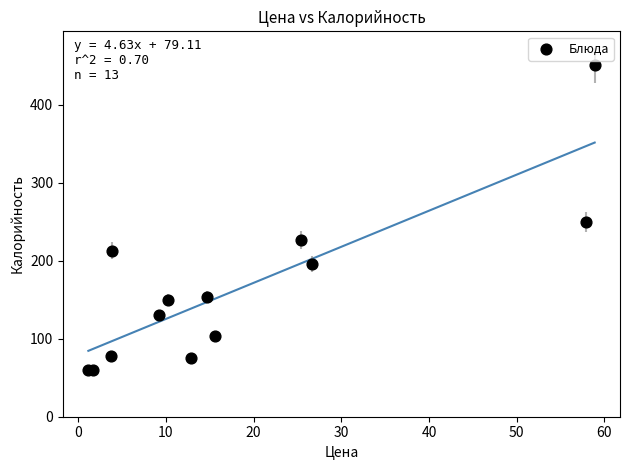

What Y value in the scatter plot is closest to 255?

250.0